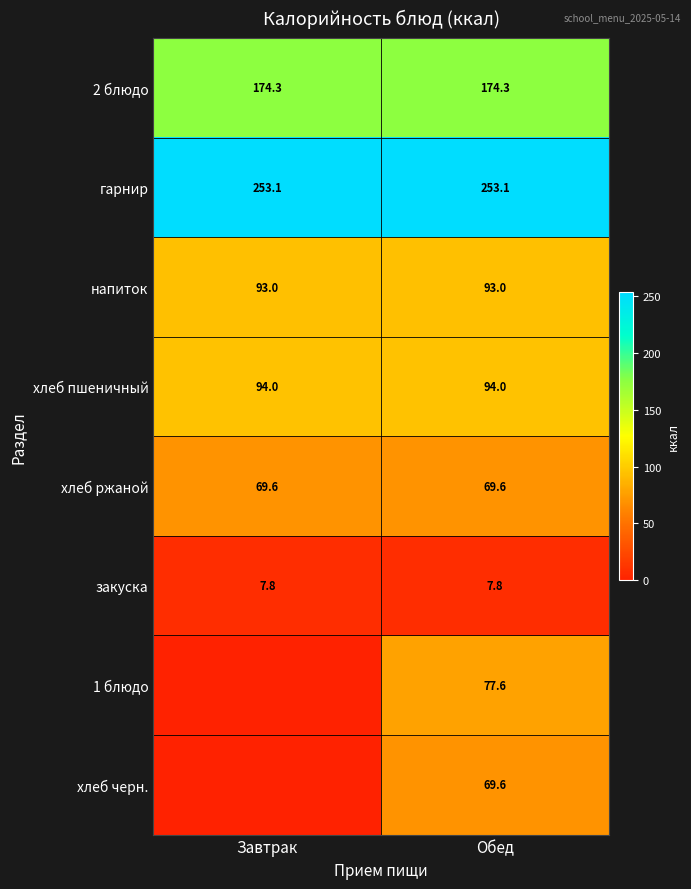

What is the maximum value for 2 блюдо?

174.3